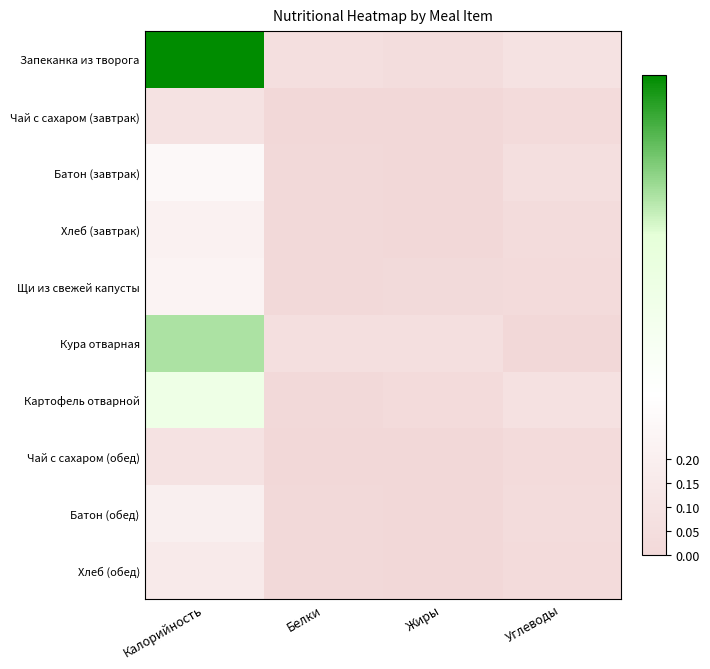

Reading right to left, transcribe all the data shown in this chart.

Запеканка из творога: Углеводы=0.1	Жиры=0.0	Белки=0.1	Калорийность=1.0
Чай с сахаром (завтрак): Углеводы=0.0	Жиры=0.0	Белки=0.0	Калорийность=0.1
Батон (завтрак): Углеводы=0.1	Жиры=0.0	Белки=0.0	Калорийность=0.3
Хлеб (завтрак): Углеводы=0.0	Жиры=0.0	Белки=0.0	Калорийность=0.2
Щи из свежей капусты: Углеводы=0.0	Жиры=0.0	Белки=0.0	Калорийность=0.2
Кура отварная: Углеводы=0.0	Жиры=0.1	Белки=0.1	Калорийность=0.7
Картофель отварной: Углеводы=0.1	Жиры=0.0	Белки=0.0	Калорийность=0.6
Чай с сахаром (обед): Углеводы=0.0	Жиры=0.0	Белки=0.0	Калорийность=0.1
Батон (обед): Углеводы=0.0	Жиры=0.0	Белки=0.0	Калорийность=0.2
Хлеб (обед): Углеводы=0.0	Жиры=0.0	Белки=0.0	Калорийность=0.2